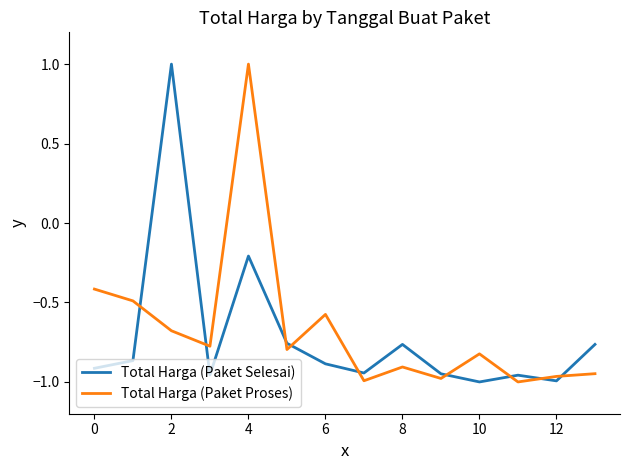

What is the maximum value shown in the chart?

1.0